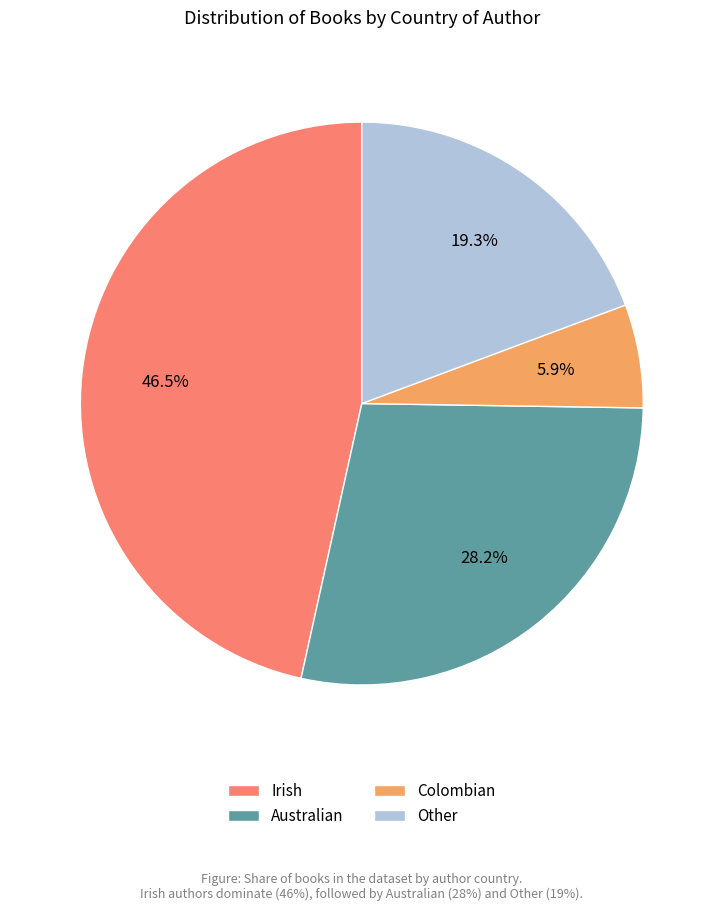

Do Other and Colombian together represent more than half of the pie?

No